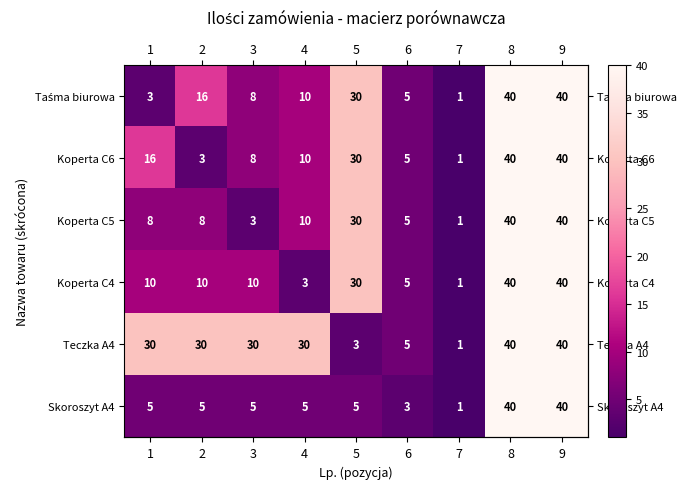

The Skoroszyt A4 series shows 5 at 2. True or false?

True